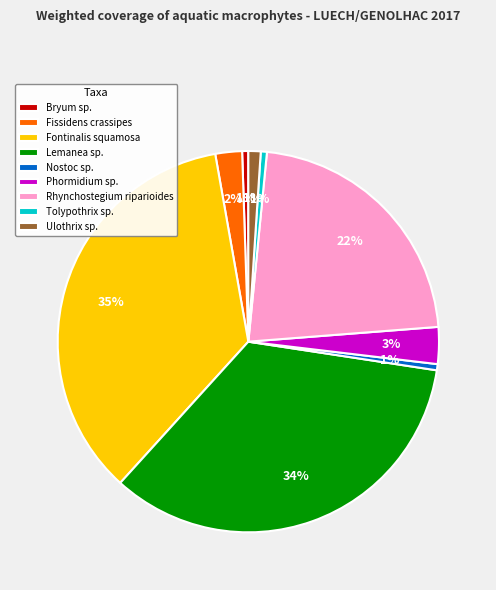

Is there any slice that represents more than half of the pie?

No